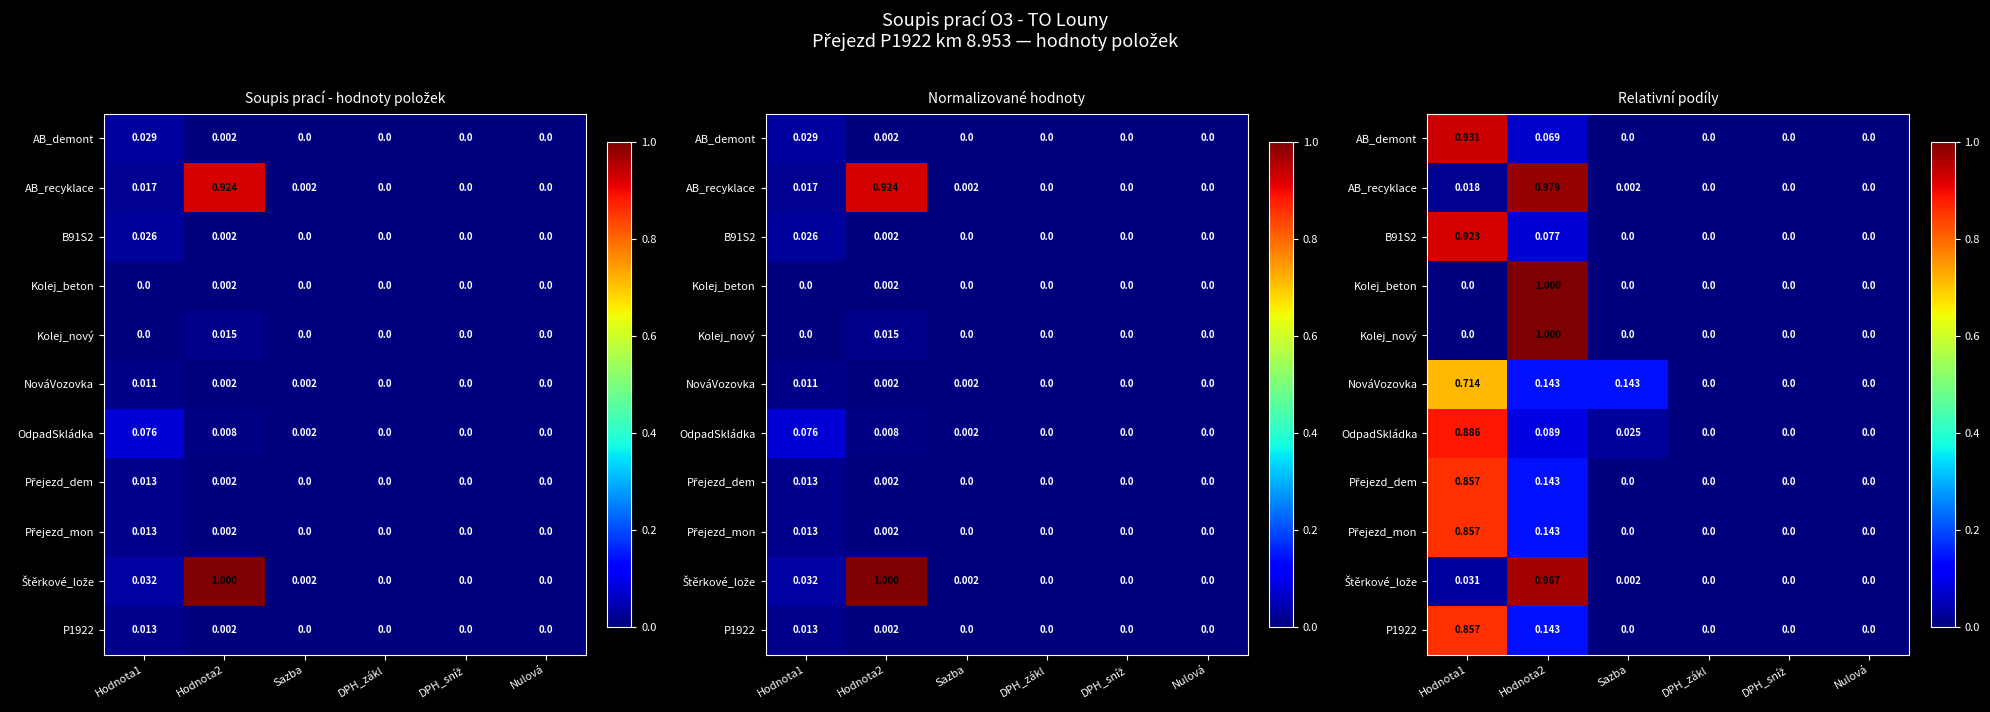

The value of NováVozovka at Sazba is 0.1. True or false?

False